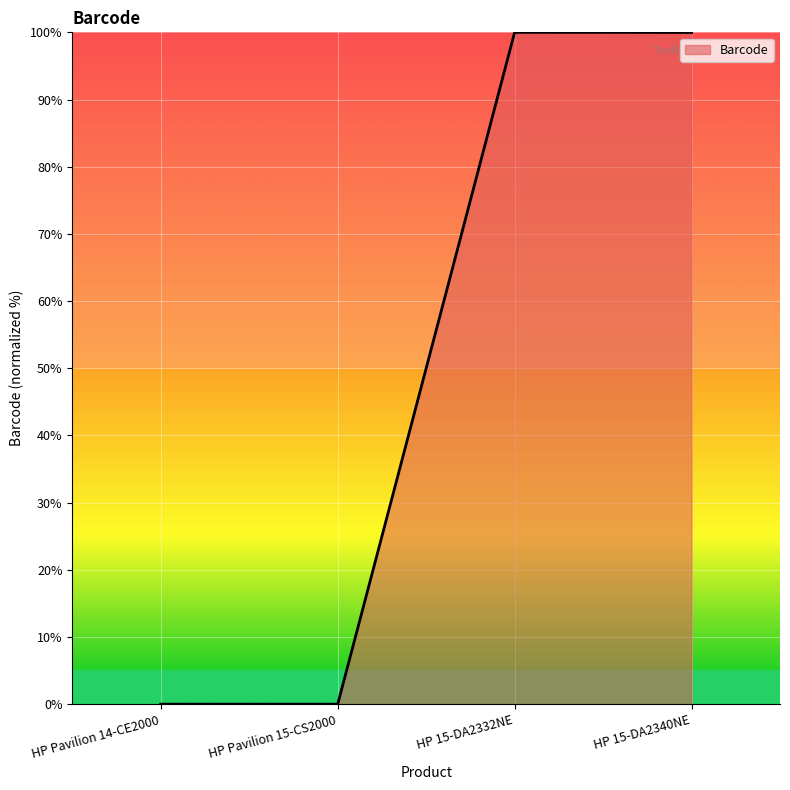

Where does the data first go above 99?

HP 15-DA2332NE